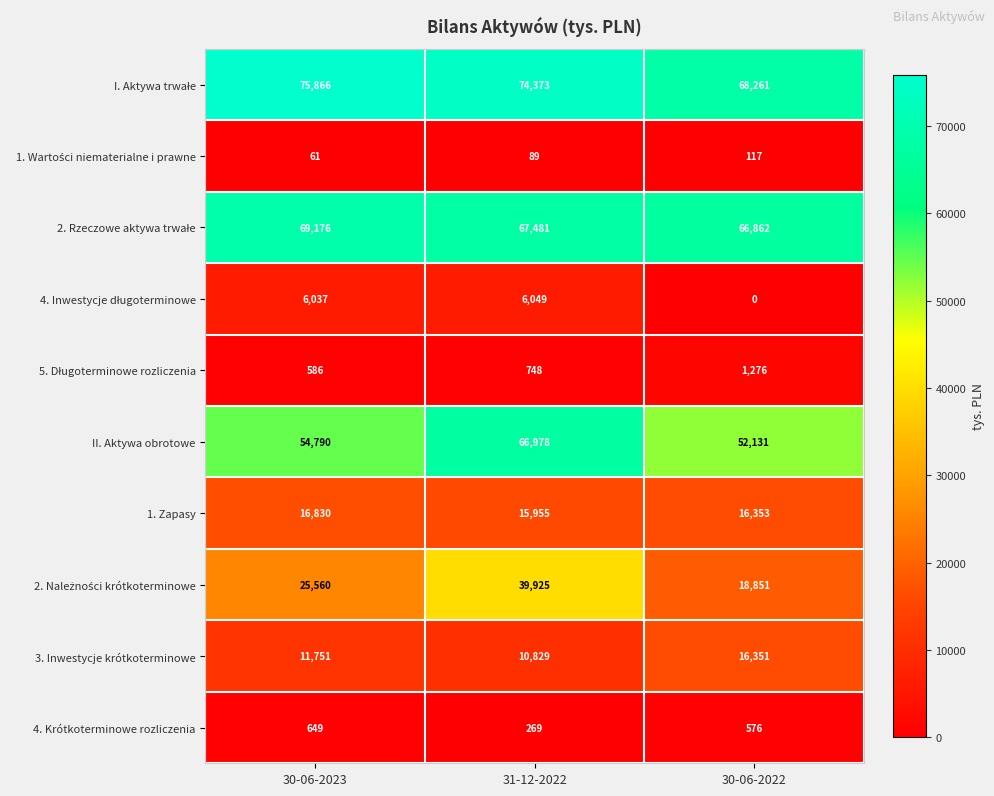

List the labels in order of 3. Inwestycje krótkoterminowe value, smallest first.

31-12-2022, 30-06-2023, 30-06-2022